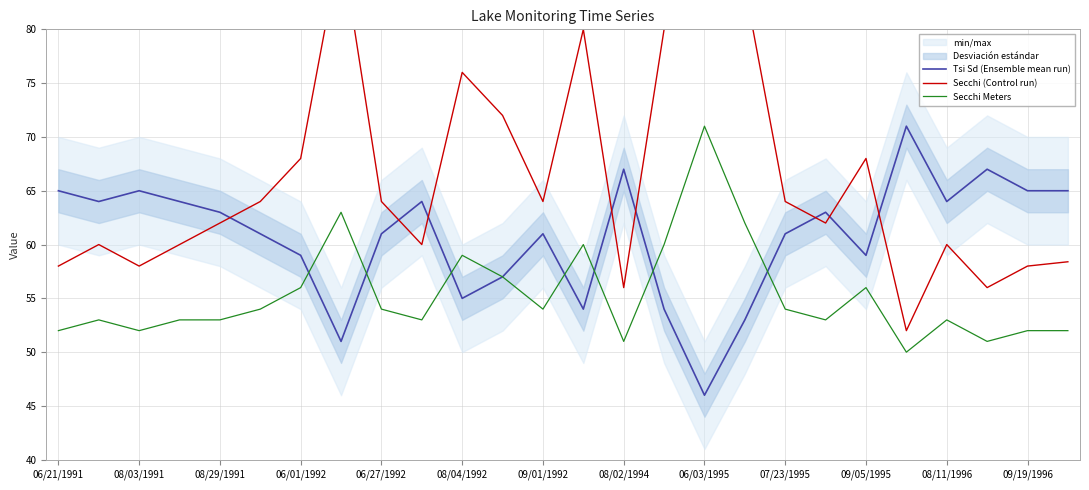

What is the maximum value for Secchi Meters?

71